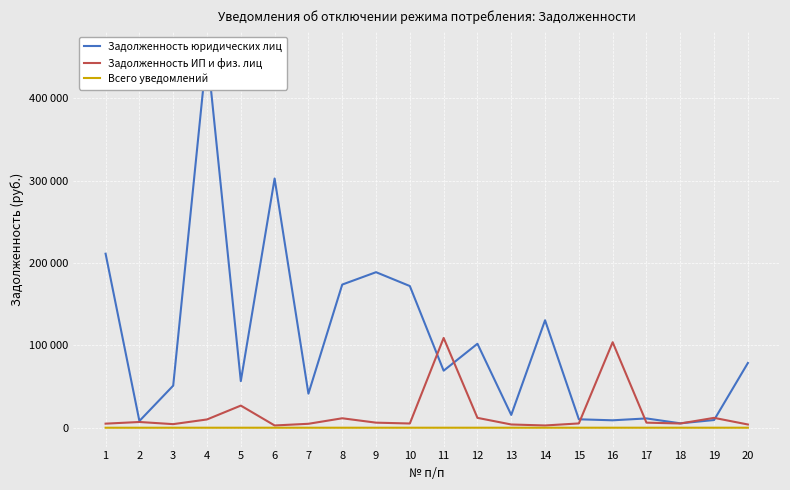

What are all the series names shown in the legend?

Задолженность юридических лиц, Задолженность ИП и физ. лиц, Всего уведомлений